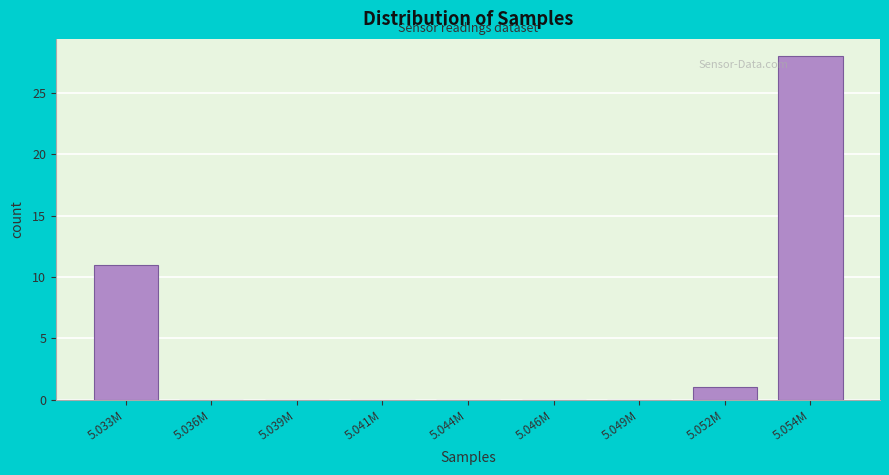

Reading left to right, what are all the values shown in this chart?

5.033M=11	5.036M=0	5.039M=0	5.041M=0	5.044M=0	5.046M=0	5.049M=0	5.052M=1	5.054M=28